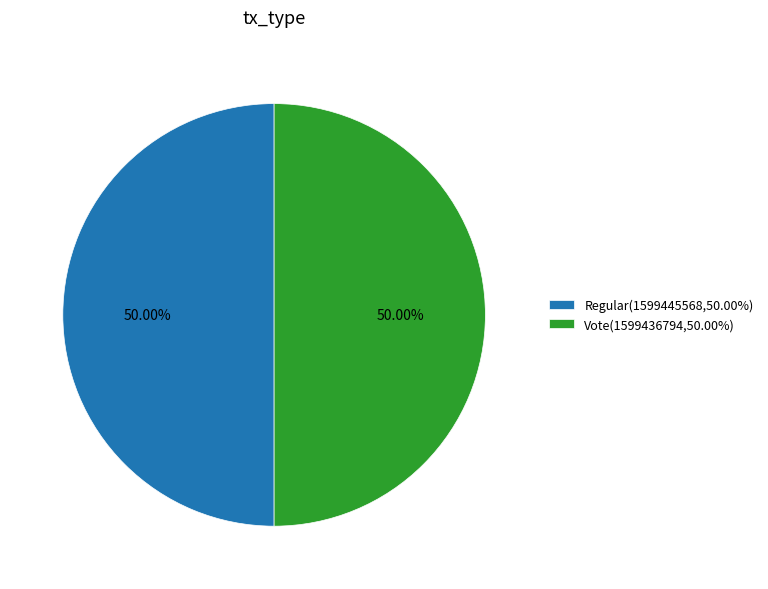

Approximately how many times larger is the value at Regular(1599445568,50.00%) compared to Vote(1599436794,50.00%)?

1.0